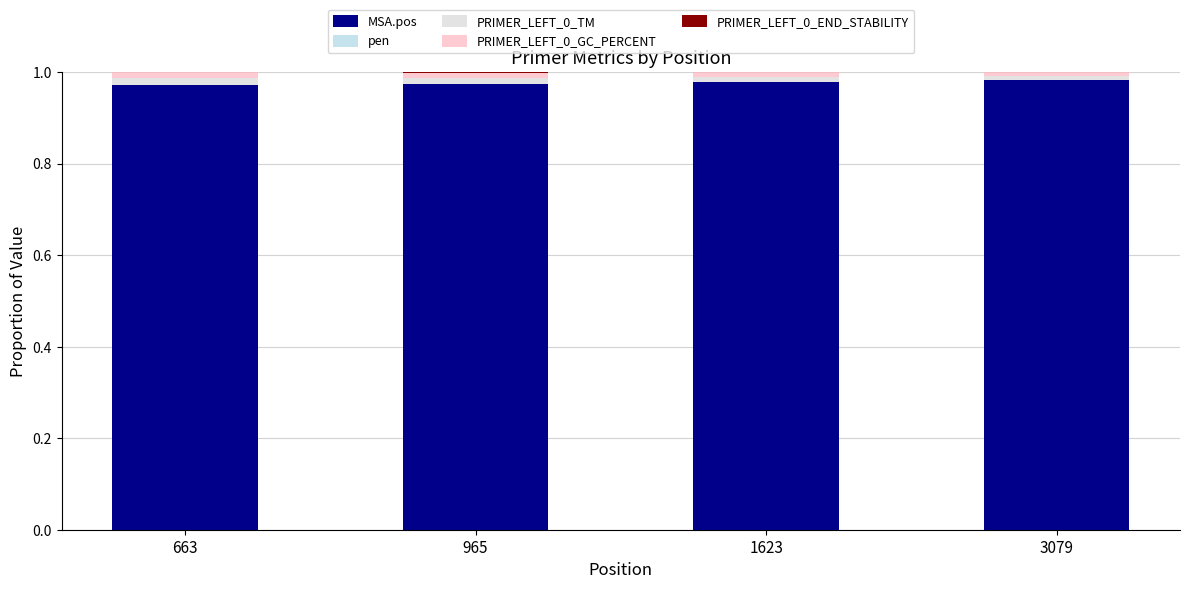

The value of MSA.pos at 965 is 0.4. True or false?

False